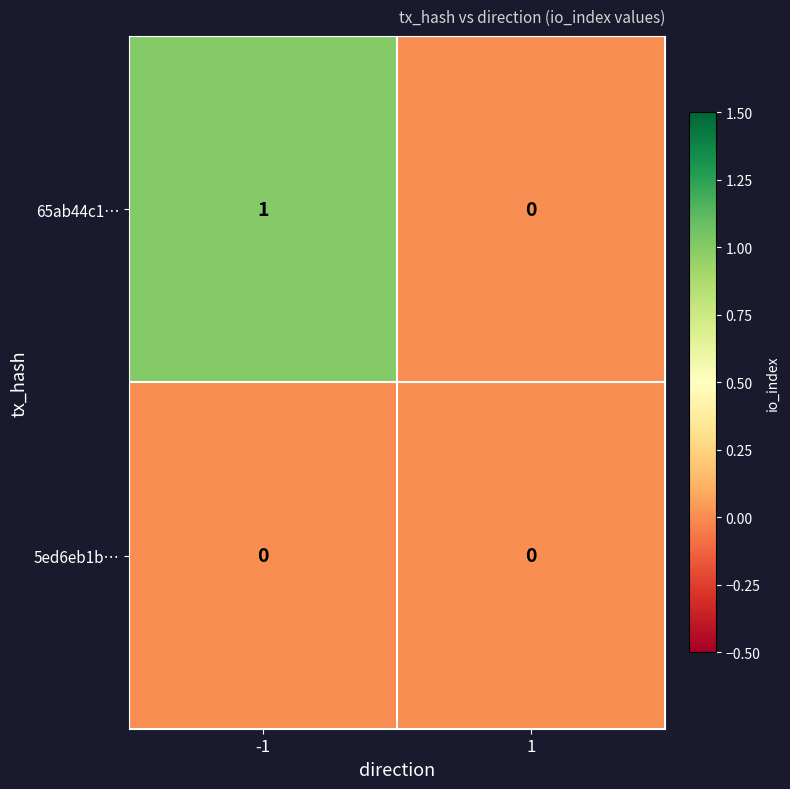

Which series has the largest total across all categories?

65ab44c1…